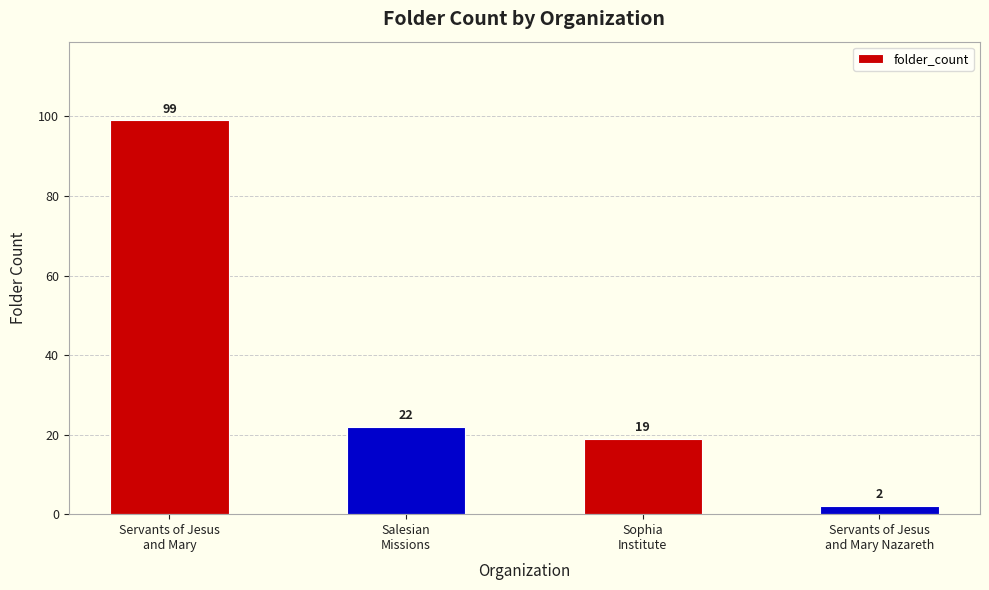

List the labels in order of value, largest first.

Servants of Jesus
and Mary, Salesian
Missions, Sophia
Institute, Servants of Jesus
and Mary Nazareth